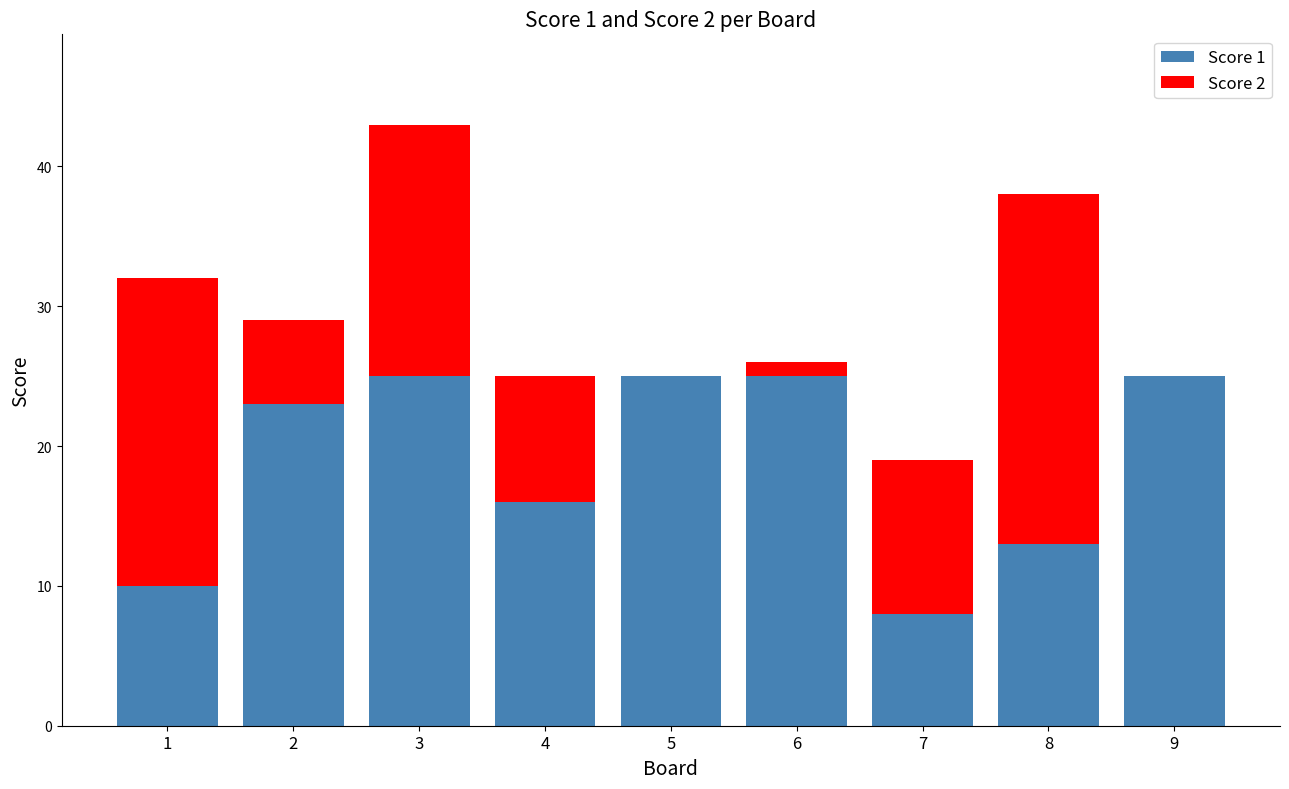

Is it true that Score 1 equals 25 at 3?

True